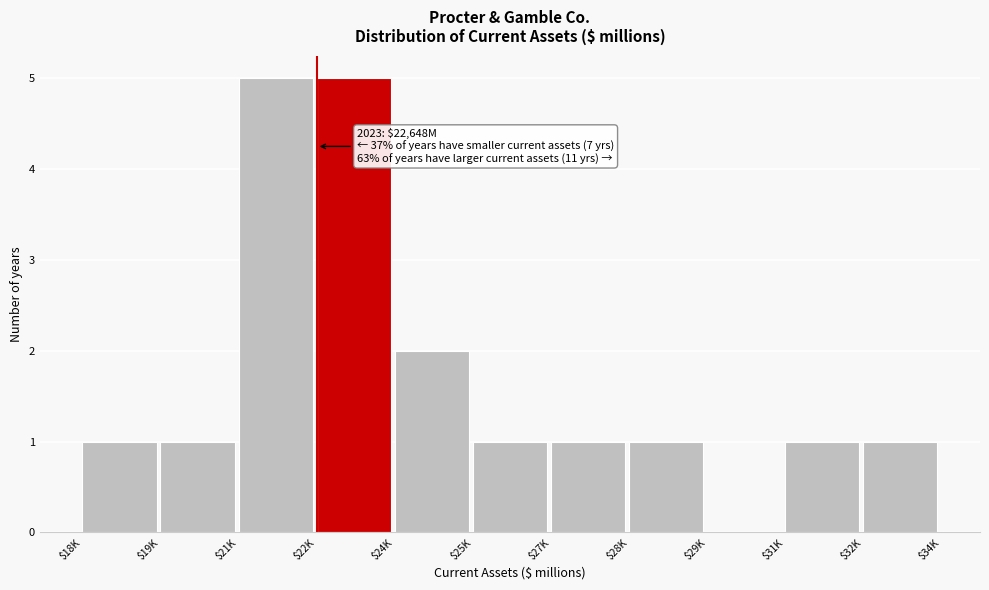

The value at $24K is 3. True or false?

False